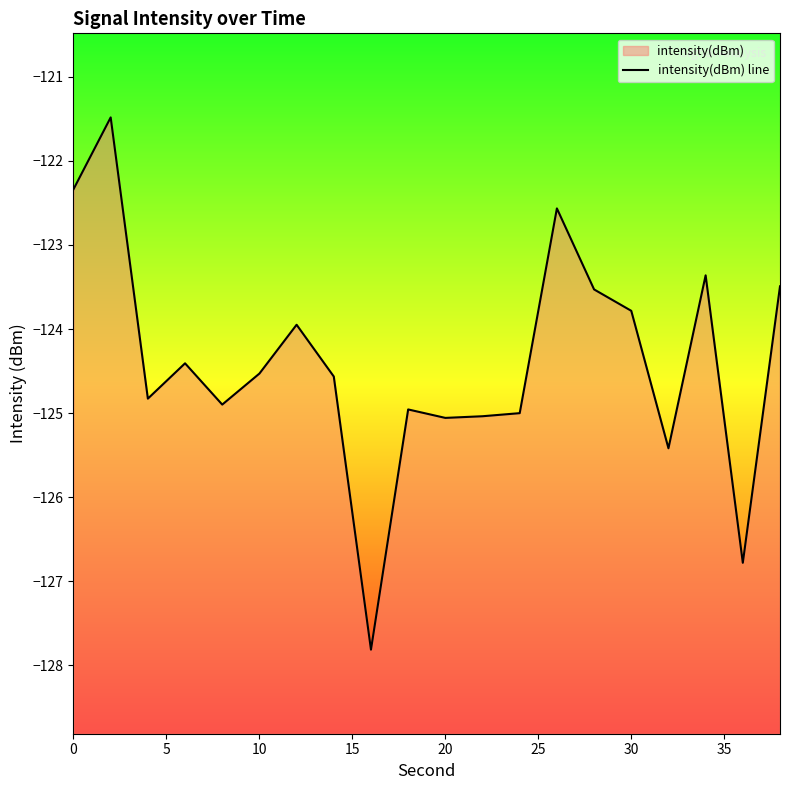

Reading left to right, extract all data points from this chart.

-122.3	-121.5	-124.8	-124.4	-124.9	-124.5	-123.9	-124.6	-127.8	-125.0	-125.1	-125.0	-125.0	-122.6	-123.5	-123.8	-125.4	-123.4	-126.8	-123.5